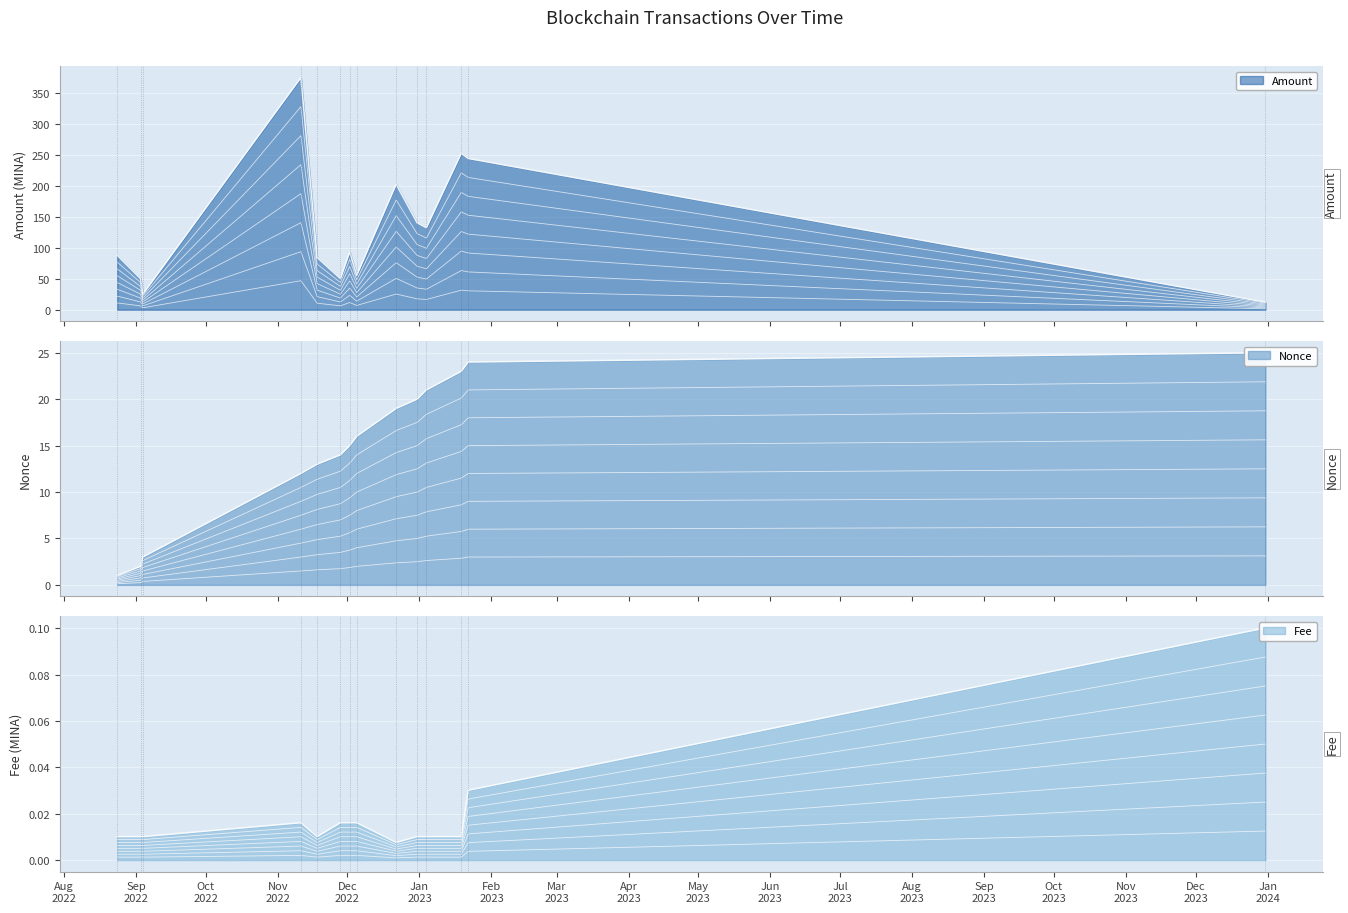

How many interior local peaks does the Amount series have?

4